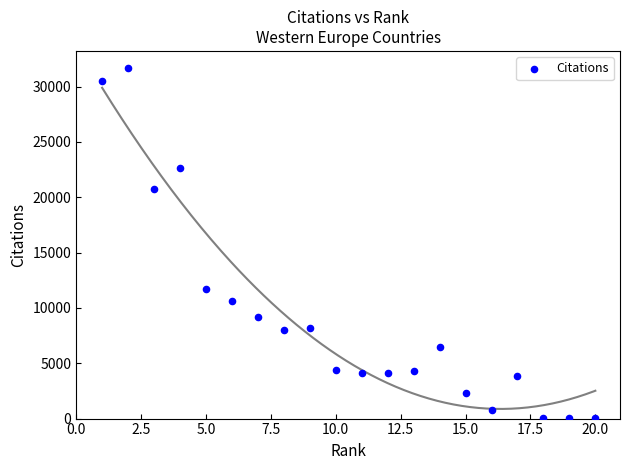

What is the range of X values (max minus min)?

19